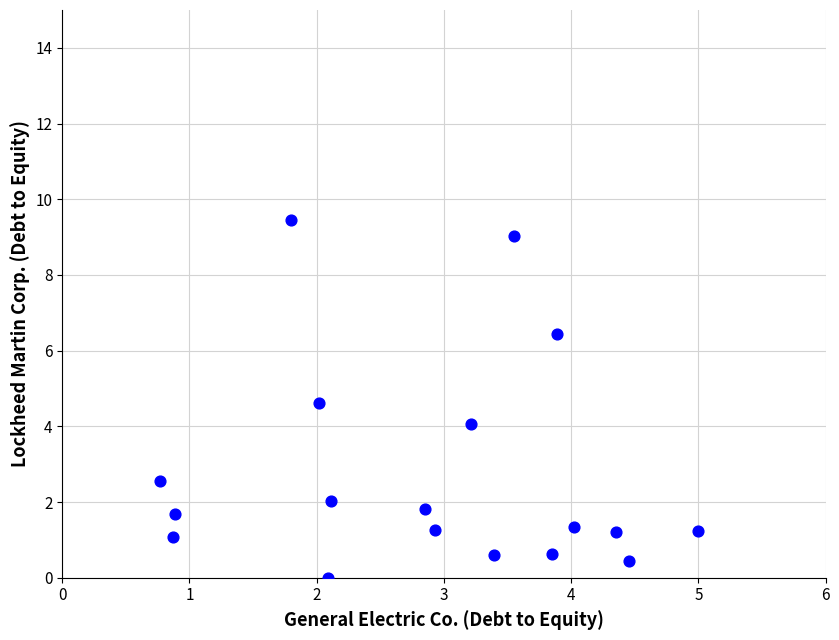

What is the range of X values (max minus min)?

4.2